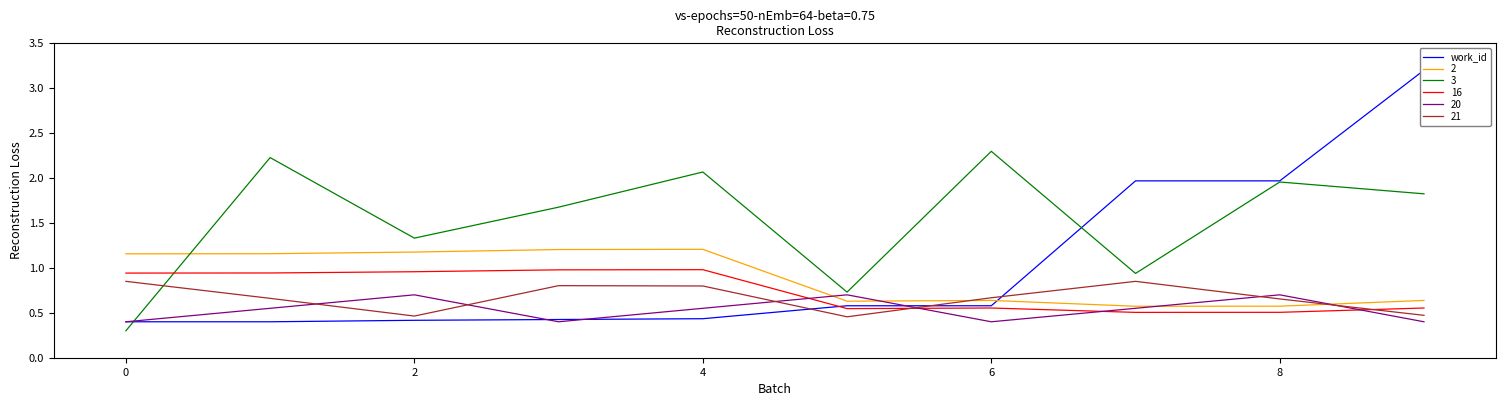

What is the approximate value of 3 at 0?

0.3